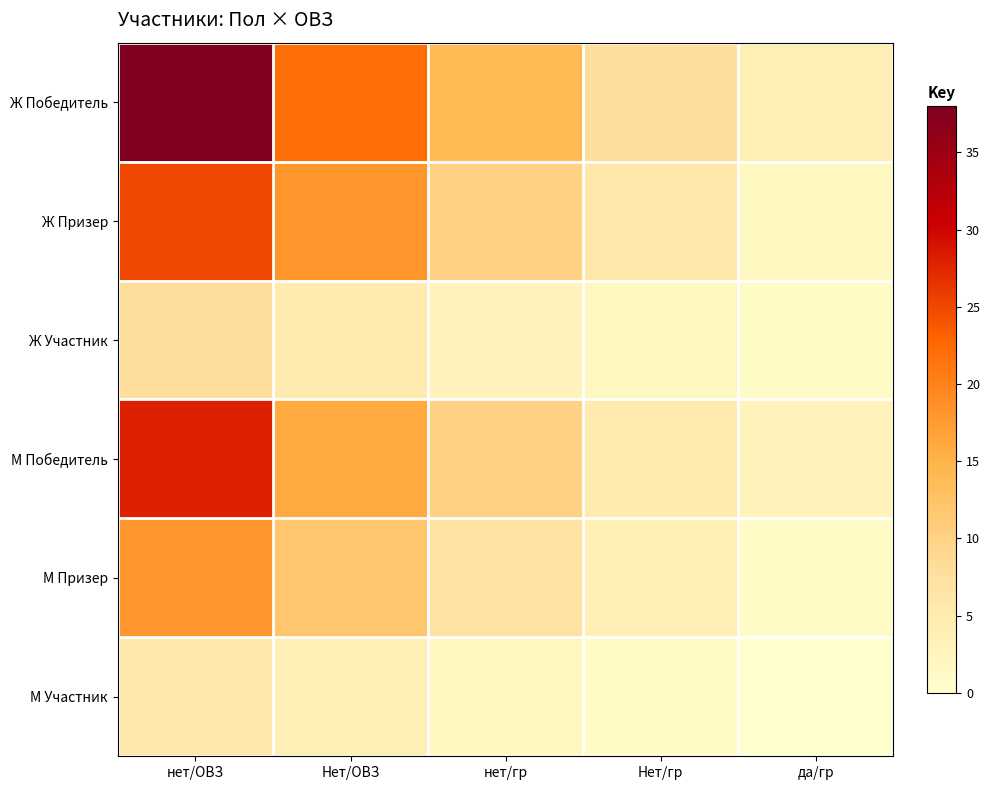

Rank the series by their maximum value, from highest to lowest.

Ж Победитель, М Победитель, Ж Призер, М Призер, Ж Участник, М Участник